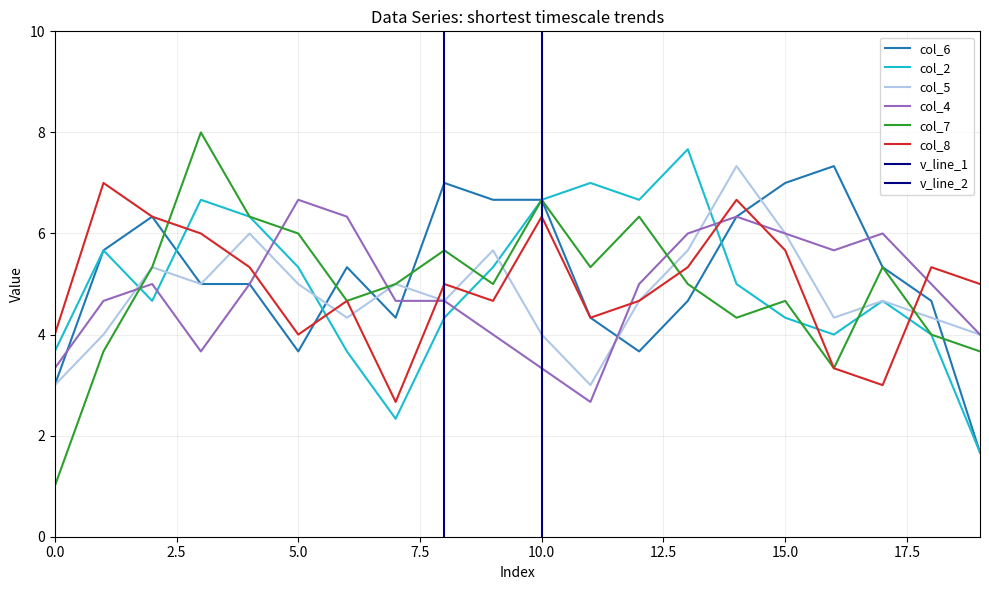

Does the chart have visible grid lines?

Yes